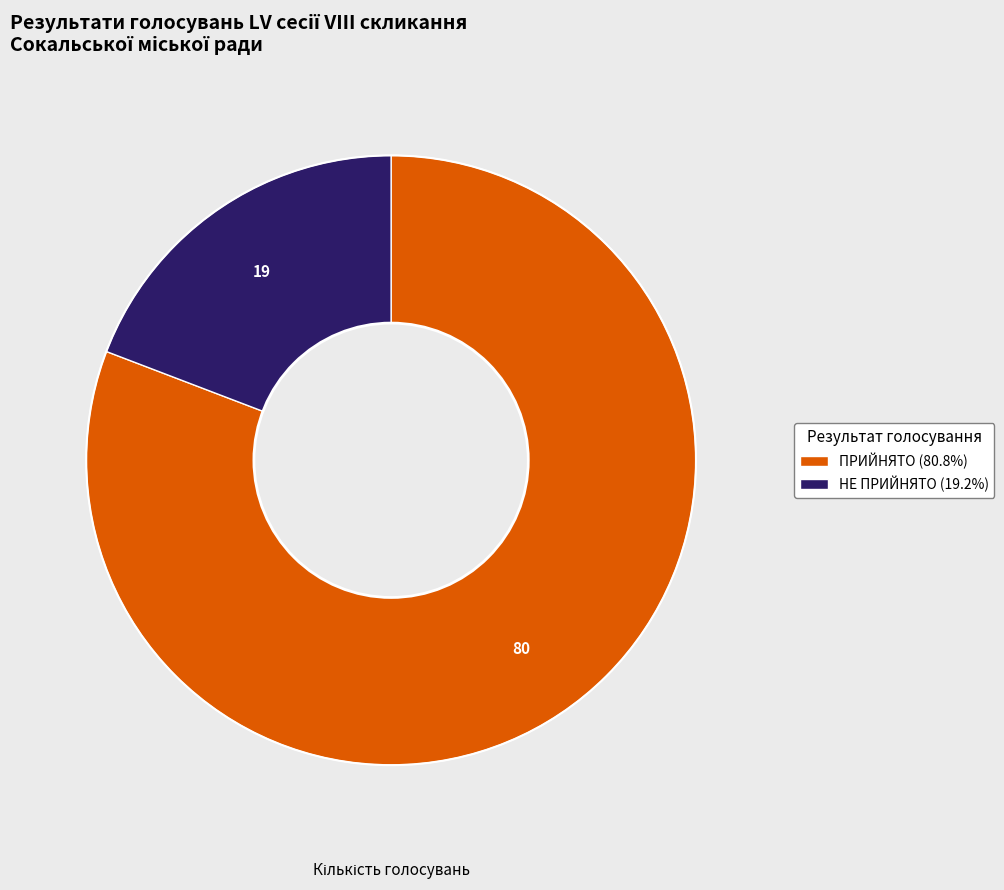

Rank the categories by value from lowest to highest.

НЕ ПРИЙНЯТО, ПРИЙНЯТО